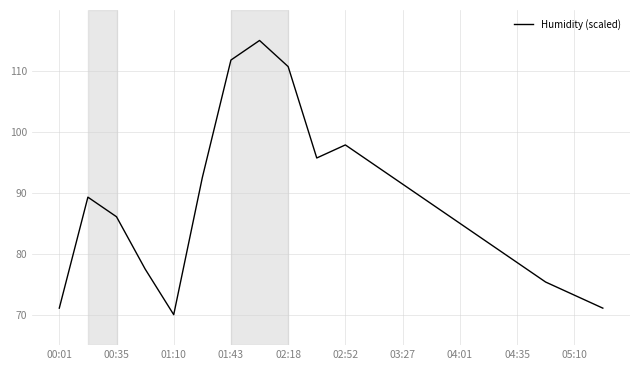

What is the difference between the maximum and minimum values?

45.0